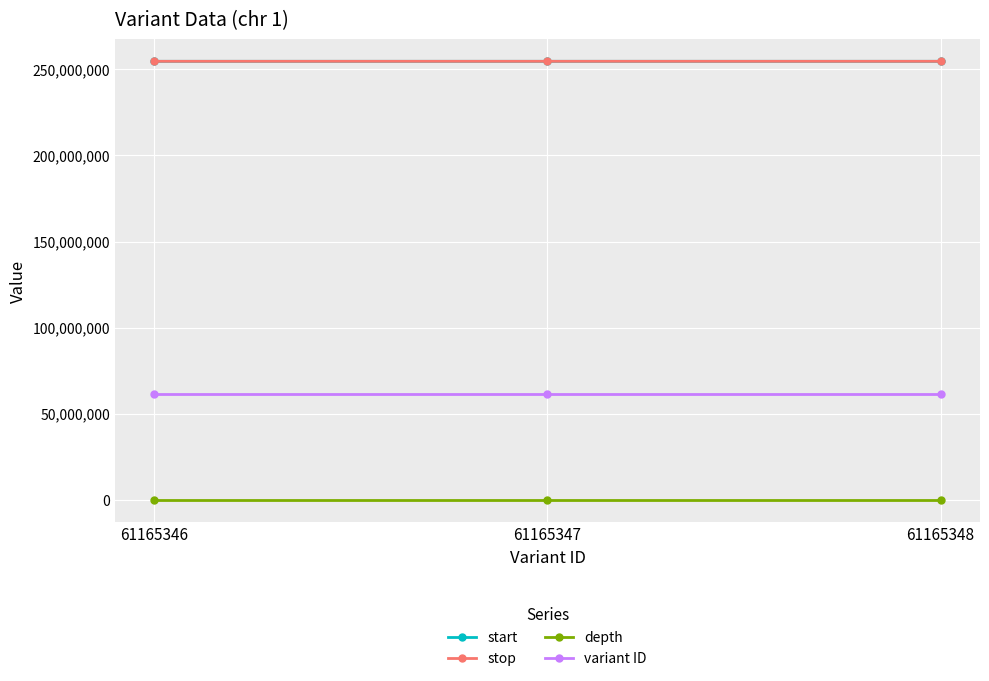

What is the difference between the depth values at 61165347 and 61165348?

13